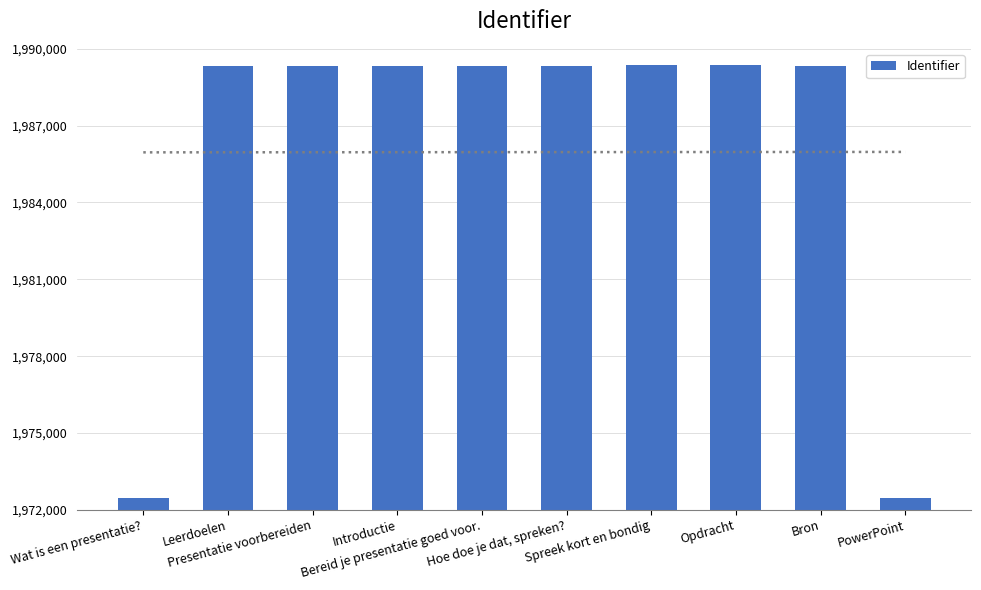

List the labels in order of value, largest first.

Opdracht, Spreek kort en bondig, Bron, Hoe doe je dat, spreken?, Presentatie voorbereiden, Bereid je presentatie goed voor., Introductie, Leerdoelen, PowerPoint, Wat is een presentatie?